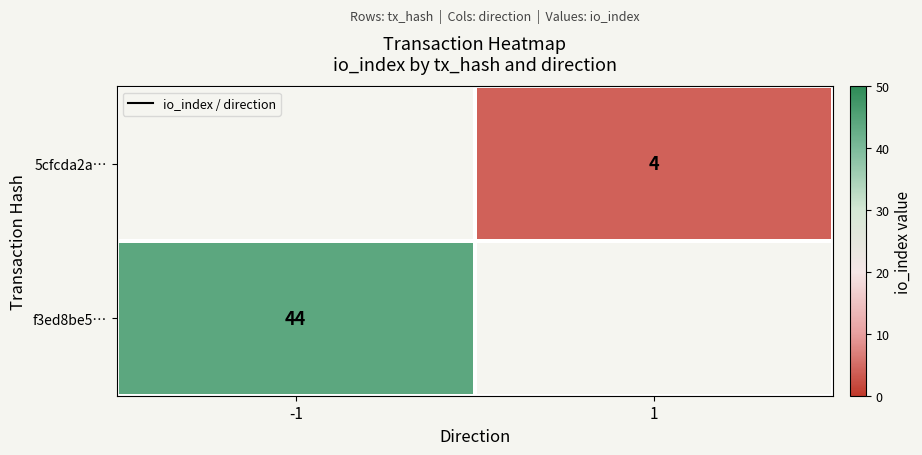

The value of f3ed8be5… at -1 is 22.6. True or false?

False